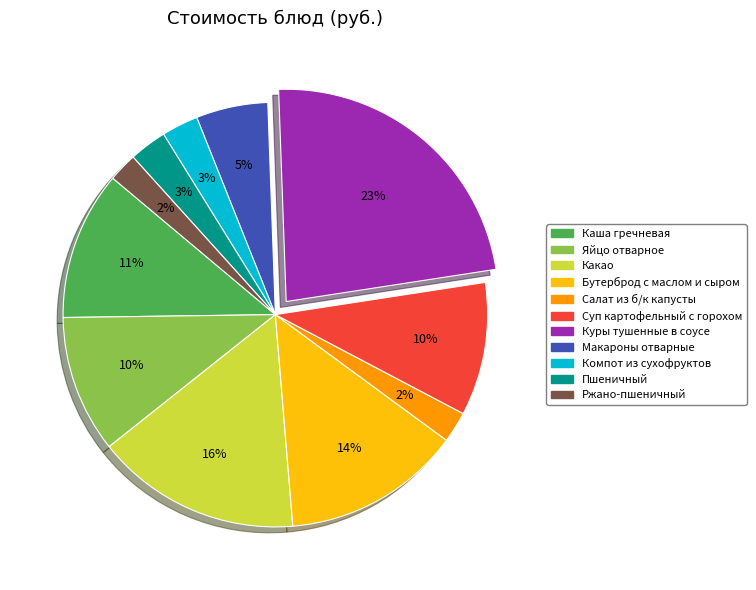

Which category has the biggest portion of the pie?

Куры тушенные в соусе